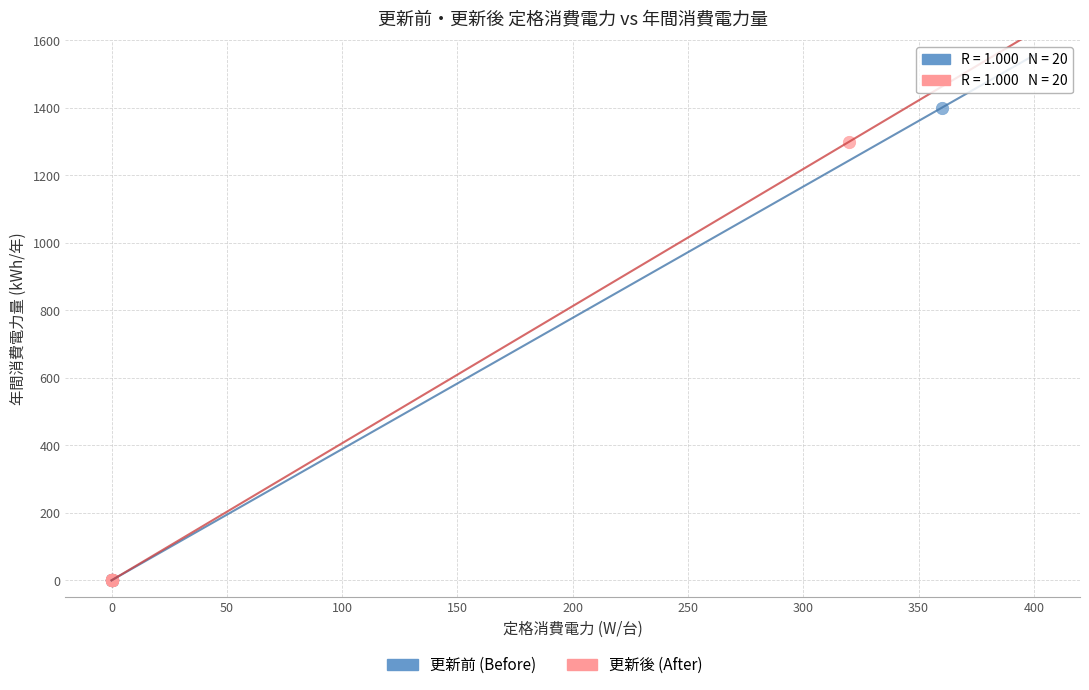

Which series contains the highest Y value?

更新前 (Before)